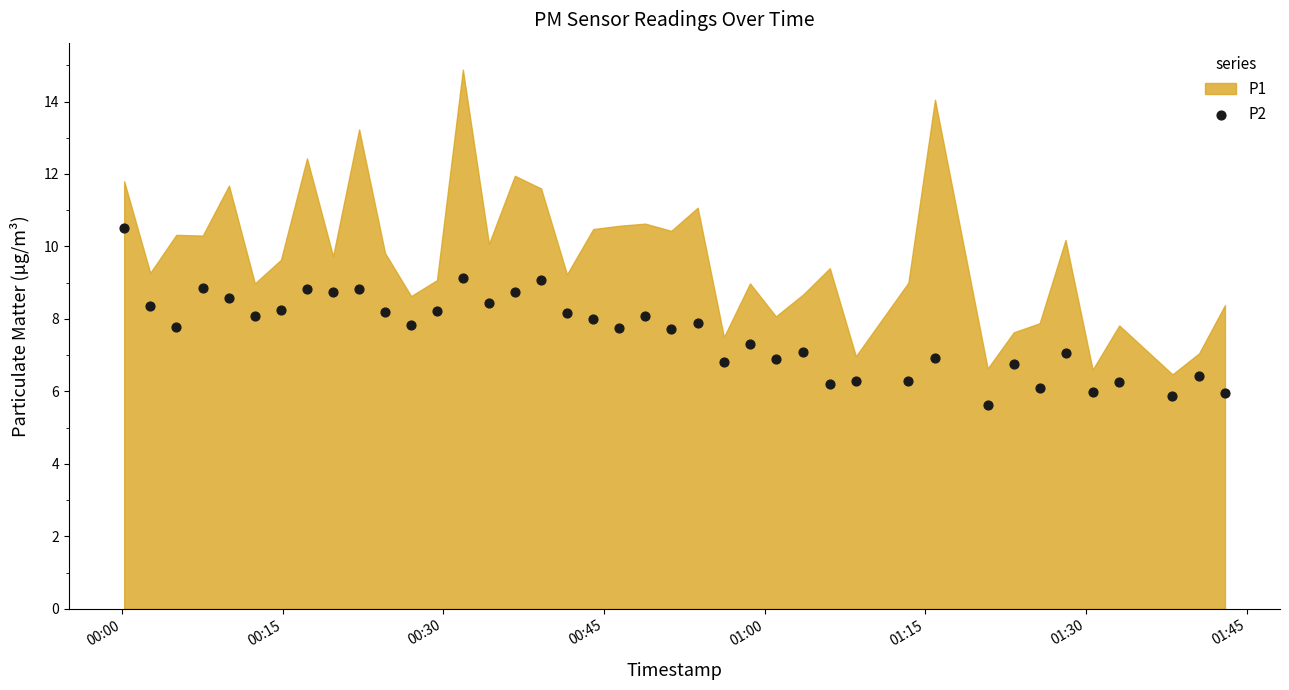

How many points are shown in the scatter plot?

40